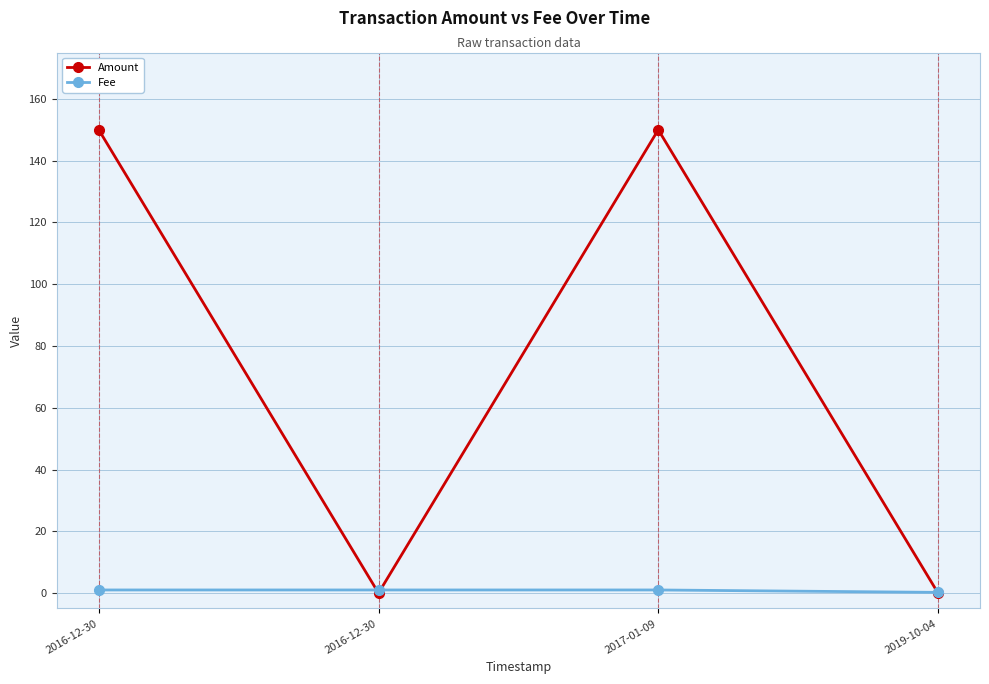

What is the total value across all series at 2017-01-09?

151.0